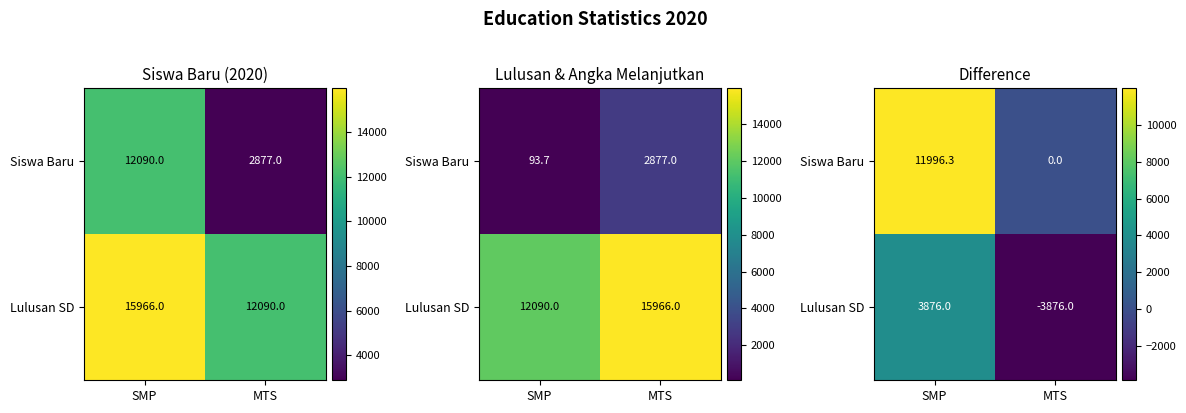

What is the total value across all series at MTS?

-3876.0